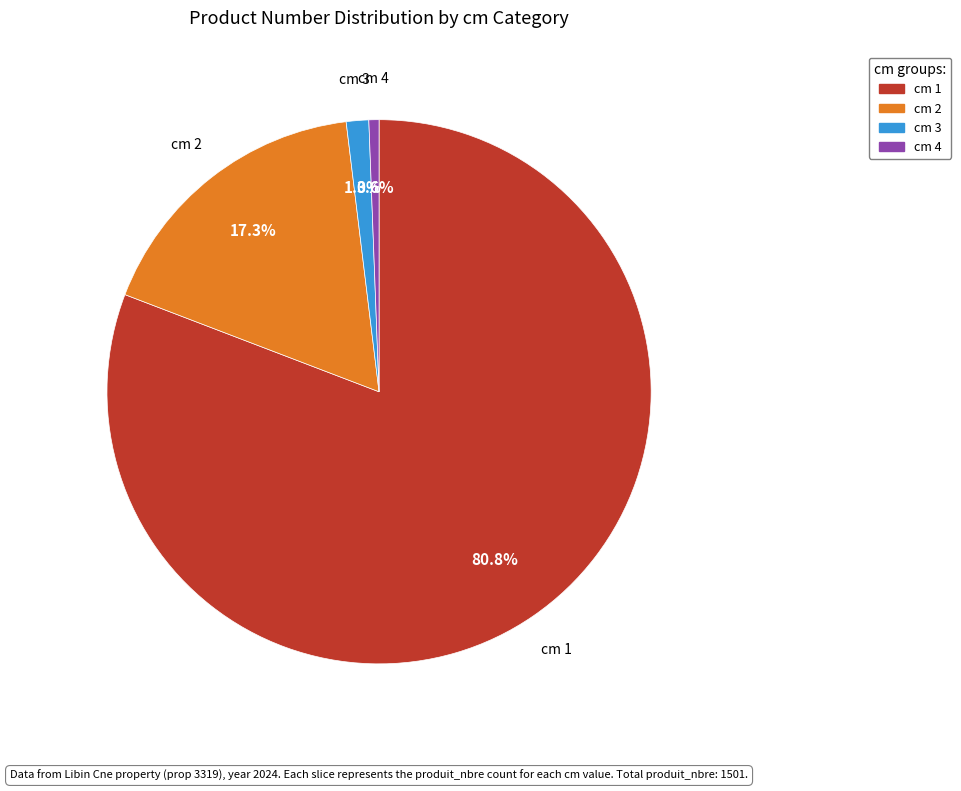

Which has a higher value, cm 2 or cm 3?

cm 2